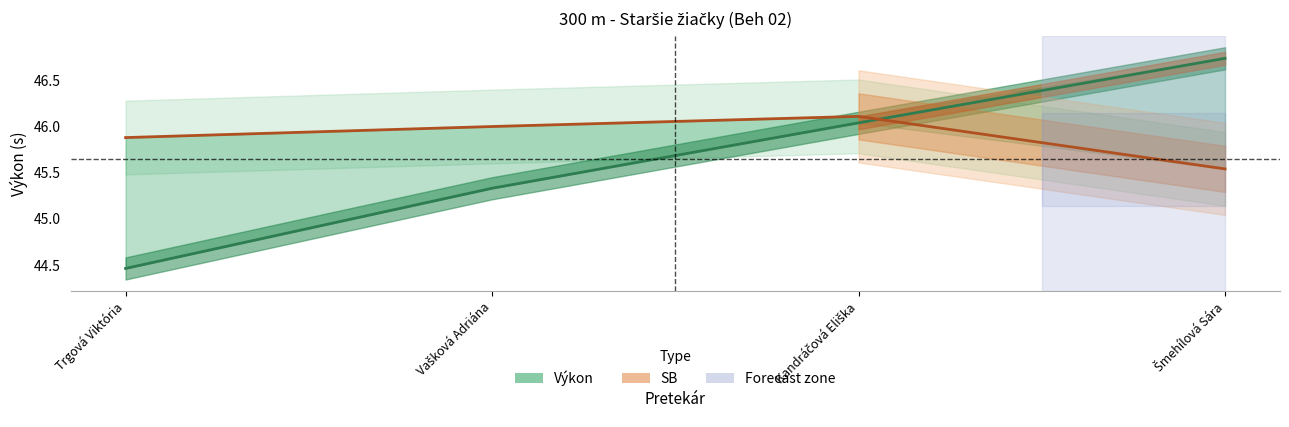

Reading left to right, transcribe all the data shown in this chart.

Výkon: 44.5	45.3	46.0	46.7
SB: 45.9	46.0	46.1	45.5